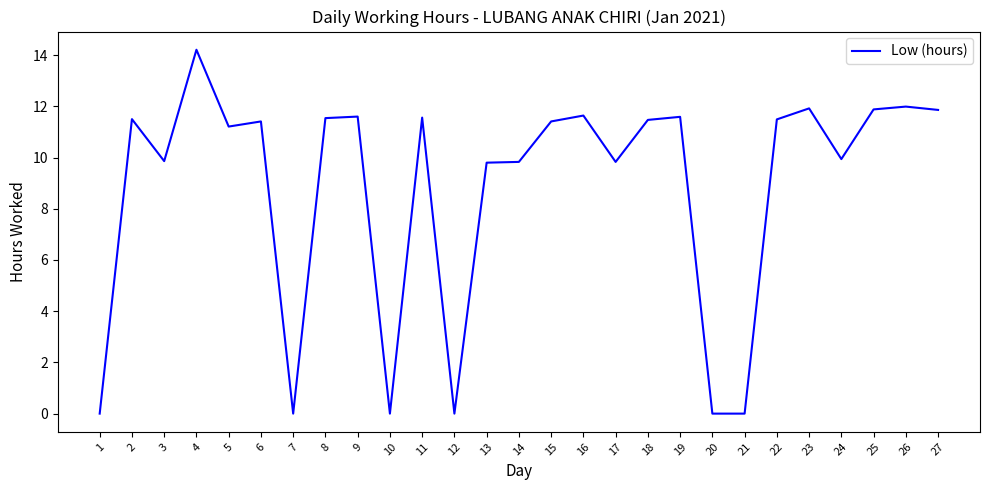

The value at 18 is 11.5. True or false?

True